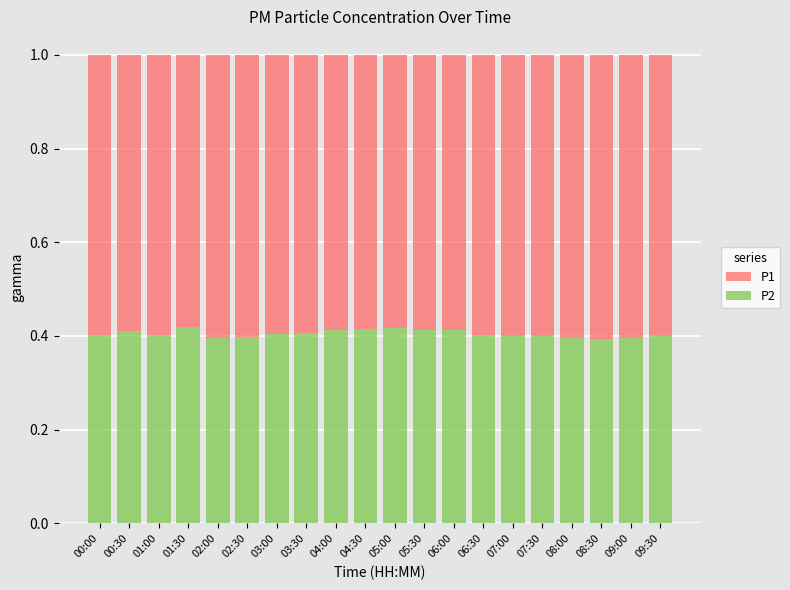

The P2 series shows 0.4 at 02:00. True or false?

True